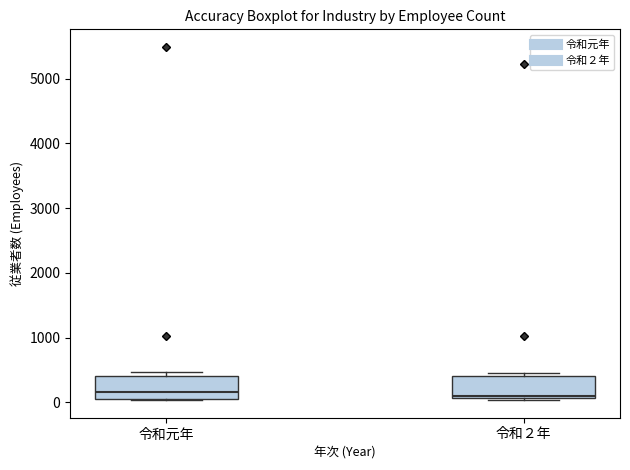

Where is the upper edge of the box for 令和２年 on the y-axis? The values are not printed on the chart, so give them approximately, as read against the axis.

400